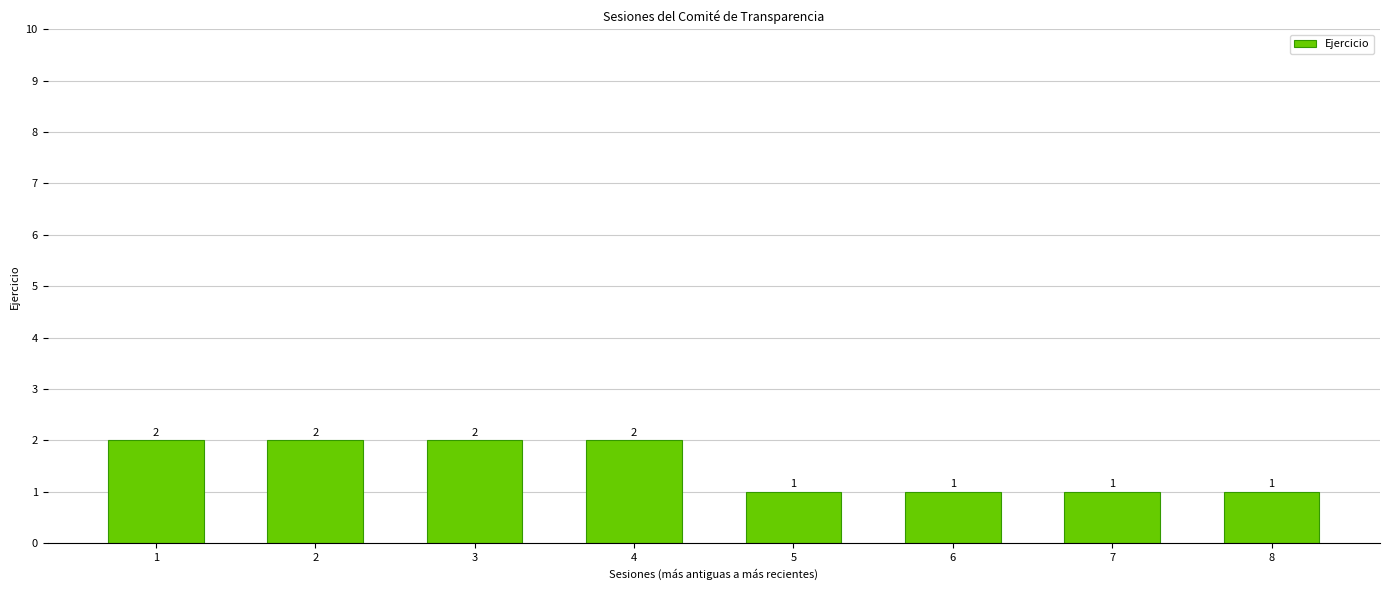

How many bars are there in total?

8